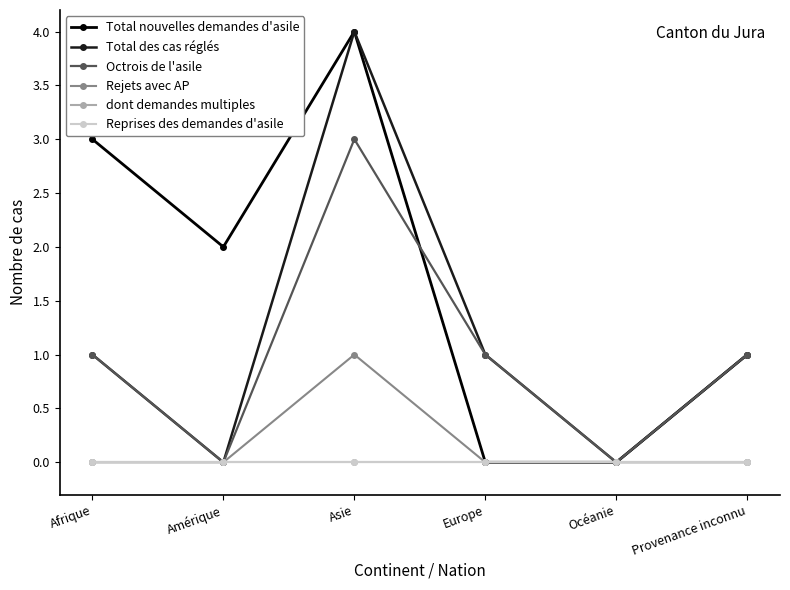

Is this an area chart (filled region under the line)?

No